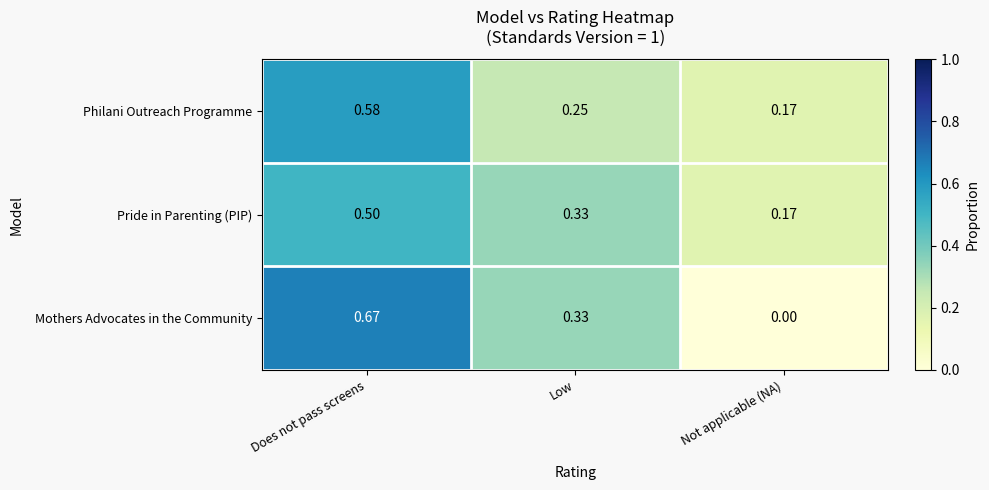

At which category is the sum across all series the highest?

Does not pass screens